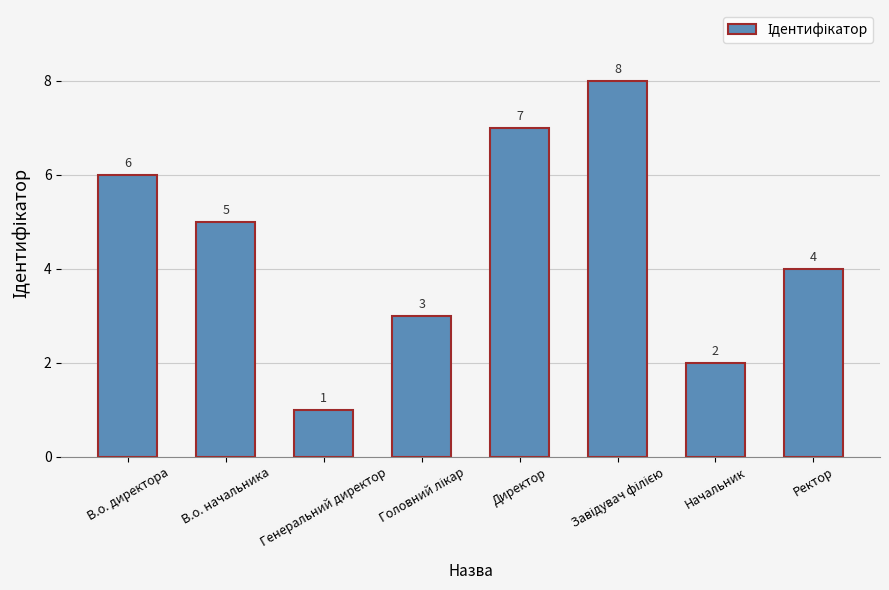

What is the difference between the second highest and minimum values?

6